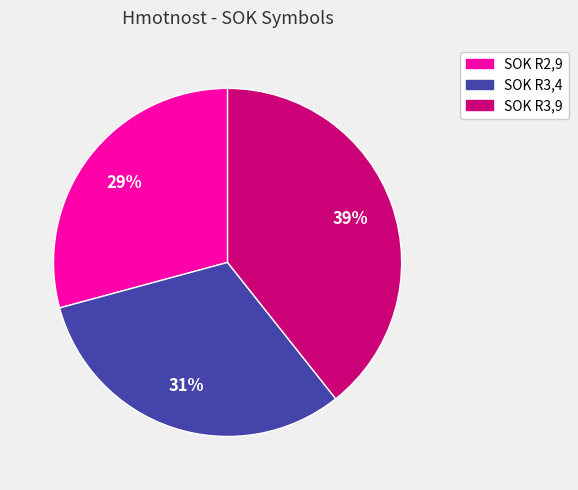

To the nearest percent, what portion does SOK R2,9 represent?

29%